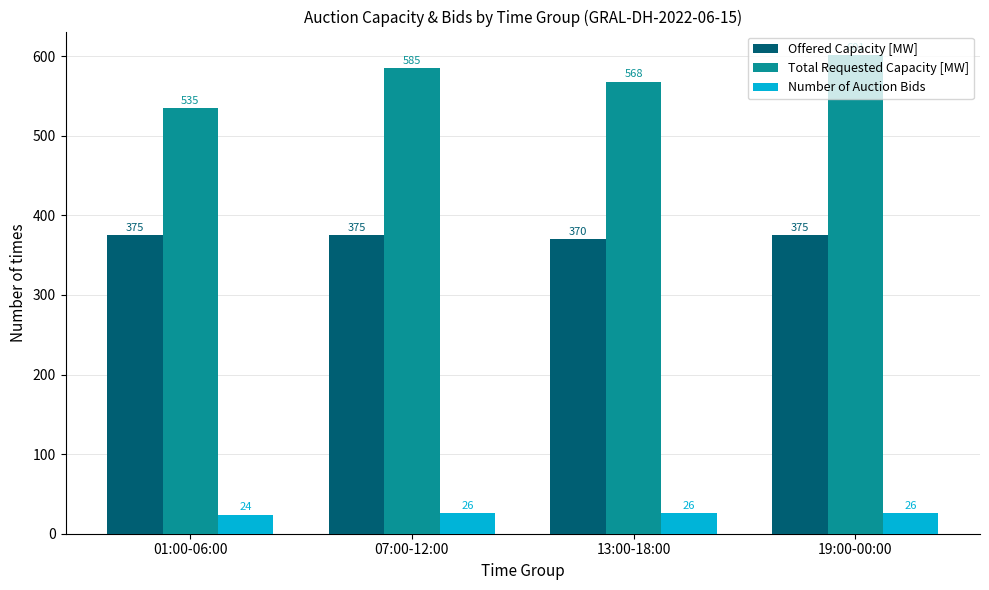

How many bars are there in each group?

3